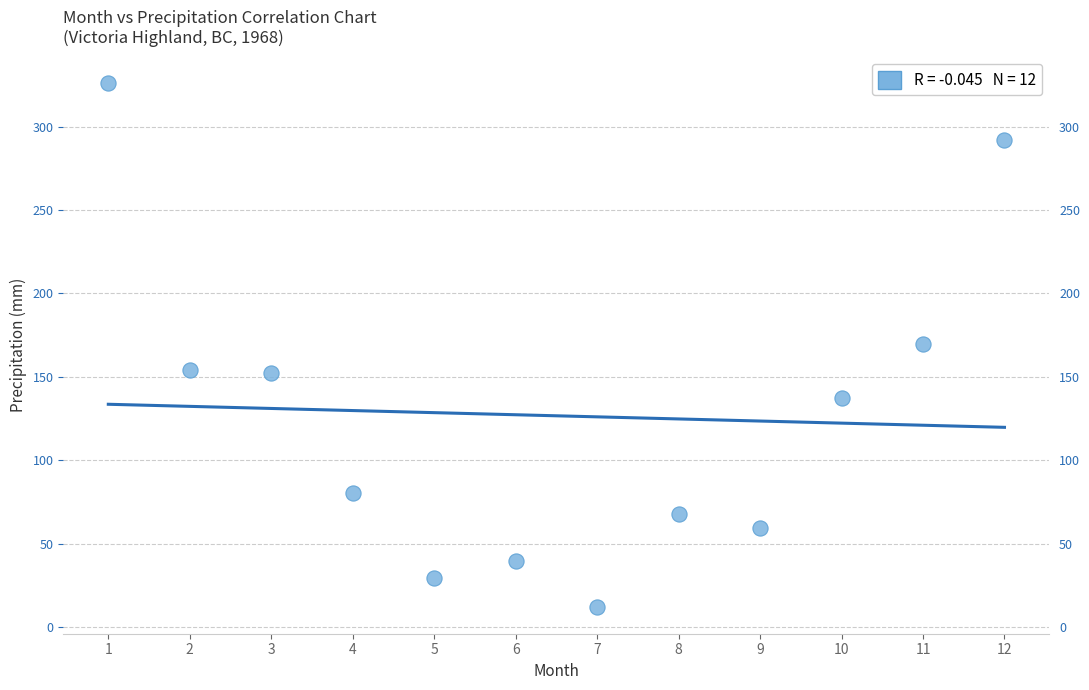

What is the range of X values (max minus min)?

11.0